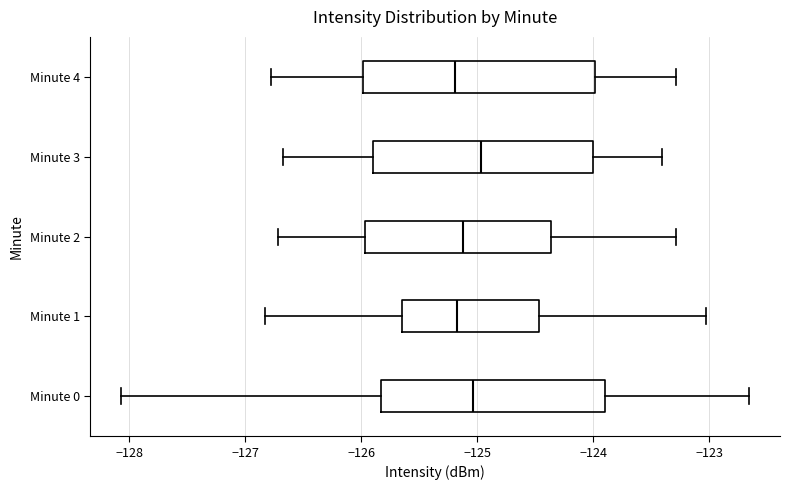

Where is the left edge of the box for Minute 2 on the x-axis? The values are not printed on the chart, so give them approximately, as read against the axis.

-126.0